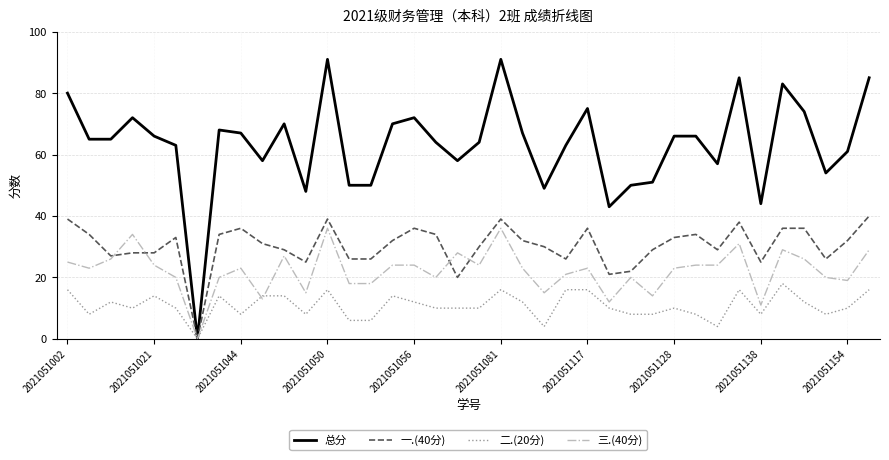

List the series in order of their peak value, highest first.

总分, 一.(40分), 三.(40分), 二.(20分)